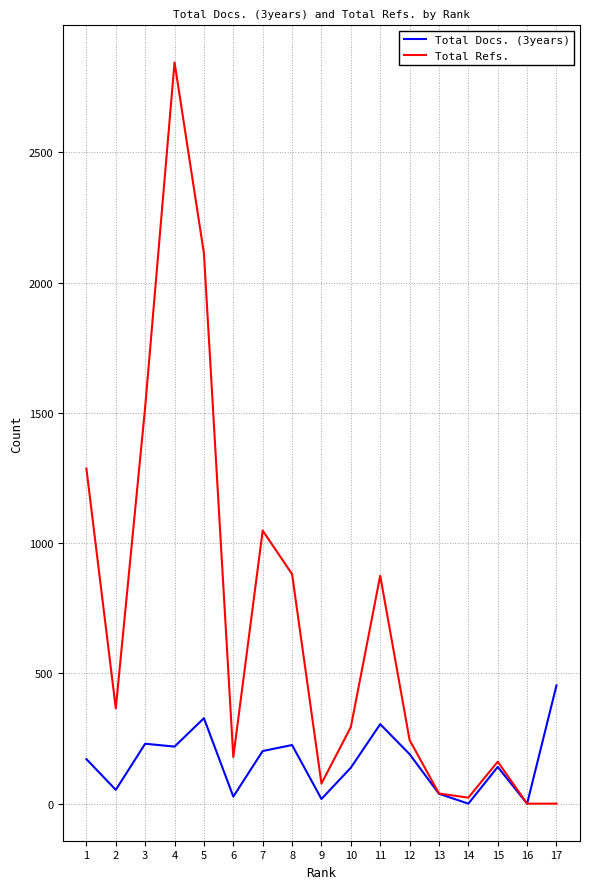

What is the greatest value displayed?

2845